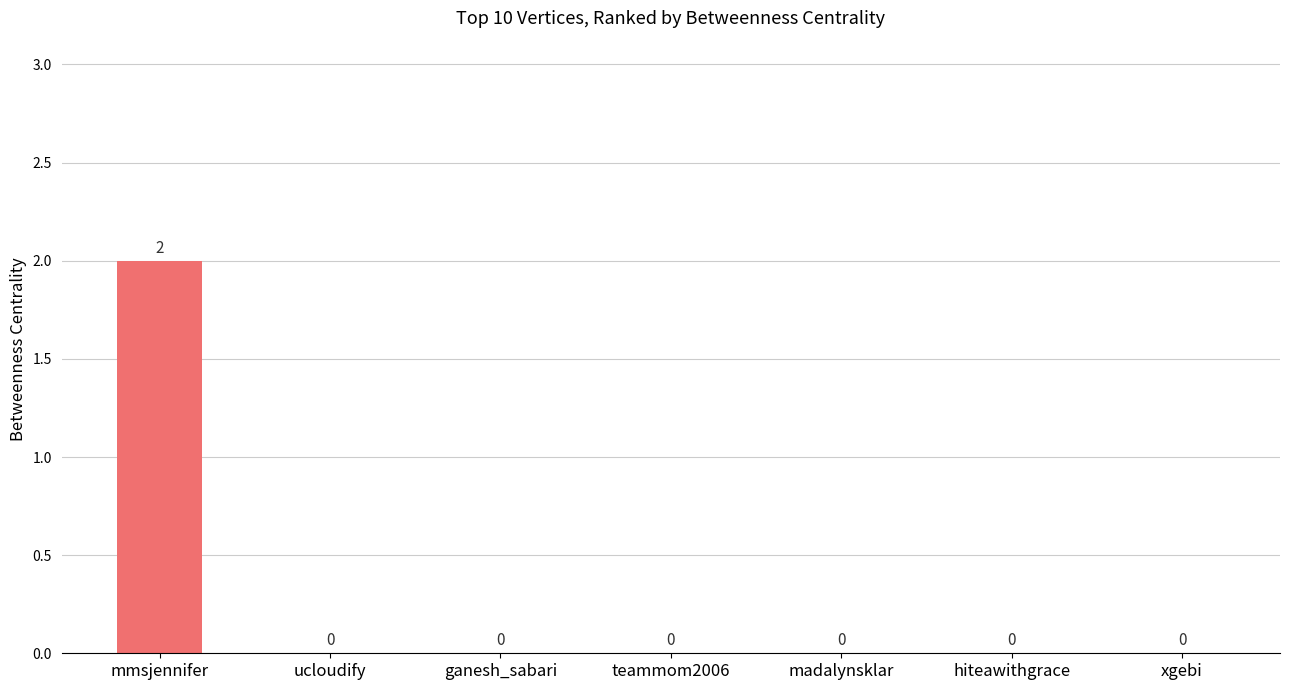

The chart shows a value of 0 at madalynsklar. True or false?

True